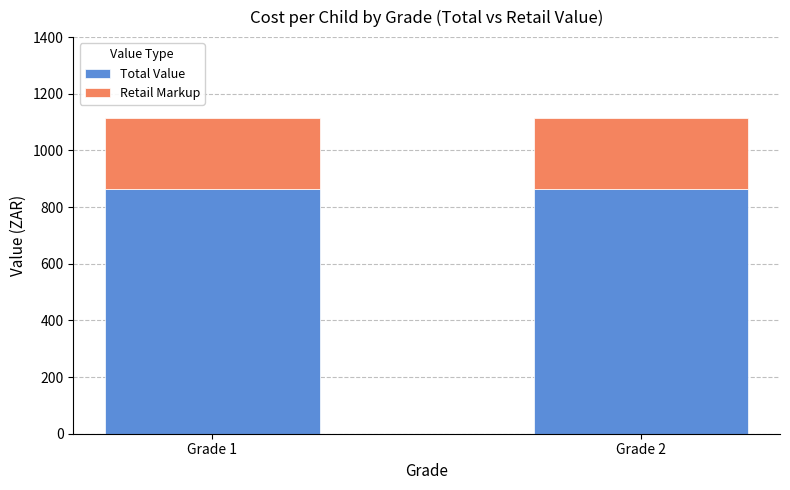

What is the average value of the Total Value series?

865